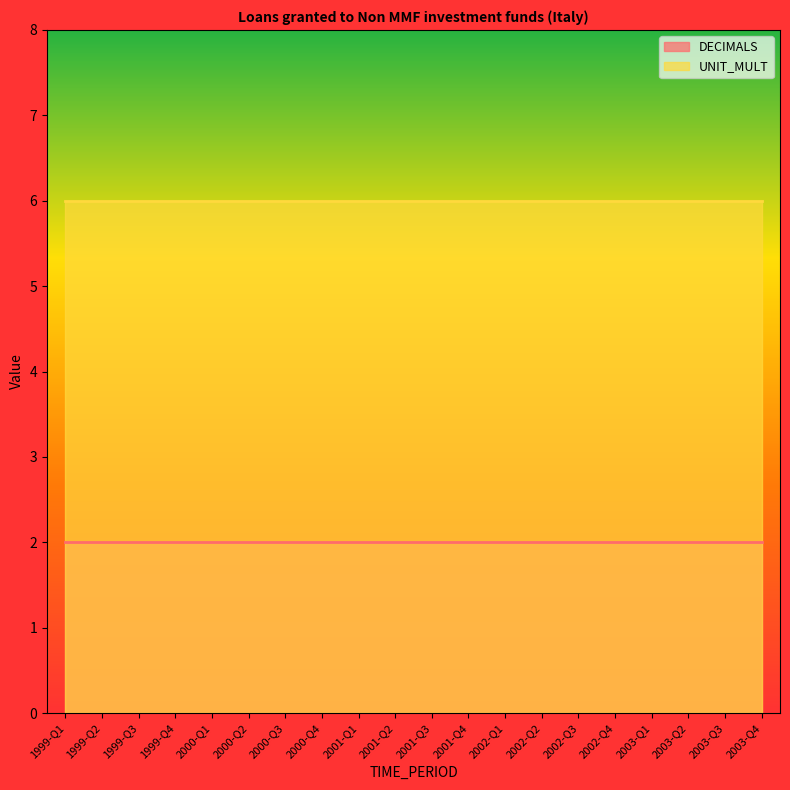

What is the label of the 7th point from the right?

2002-Q2